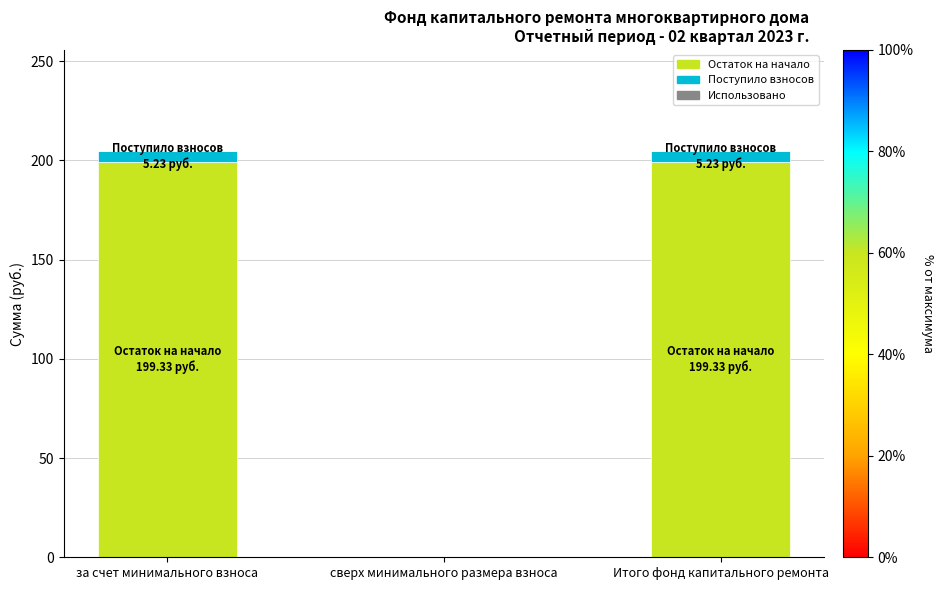

The value of Остаток на начало at за счет минимального взноса is 199.3. True or false?

True